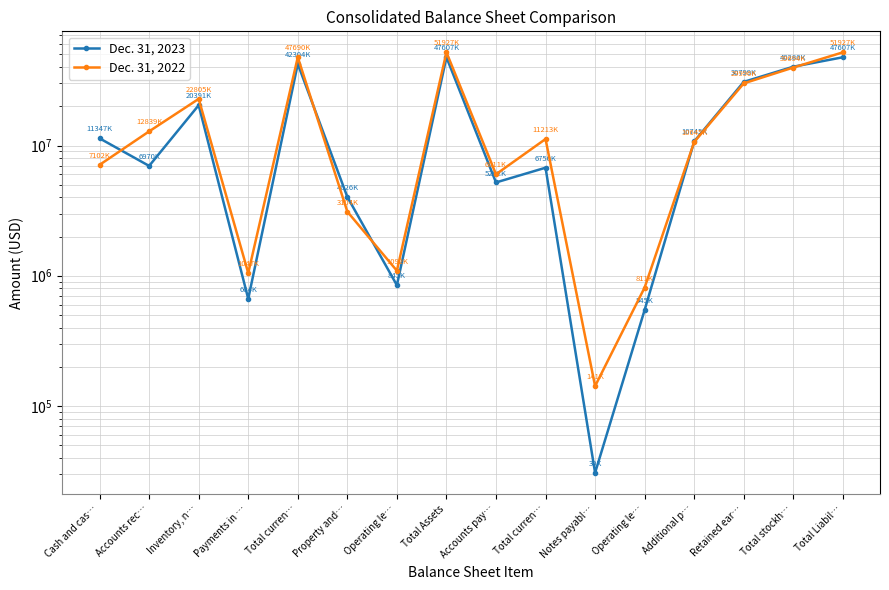

How many interior local valleys does the Dec. 31, 2022 series have?

4